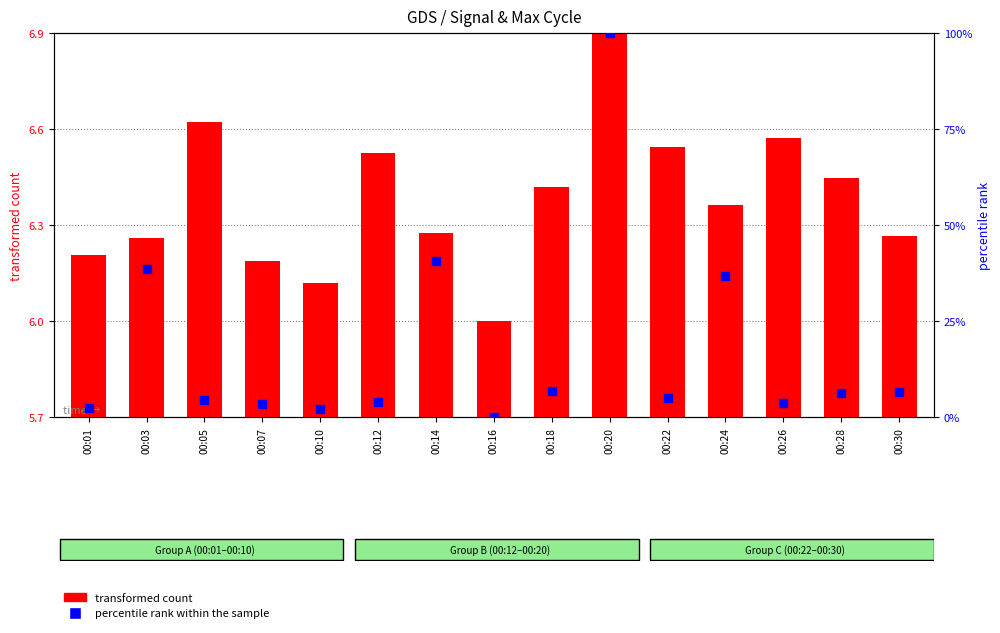

What are all the series names shown in the legend?

transformed count, percentile rank within the sample